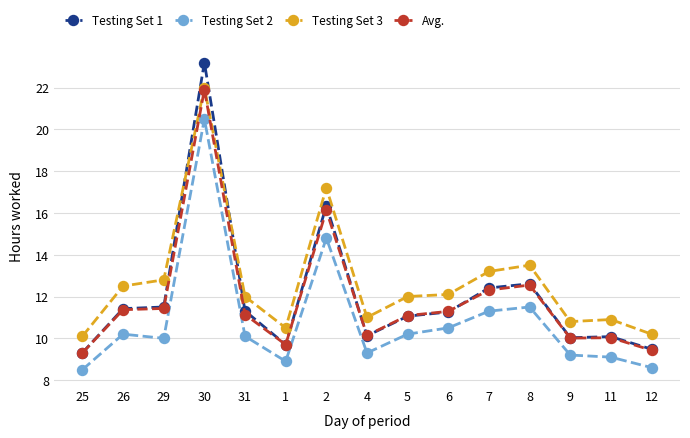

How many data points in Avg. are less than 11?

6